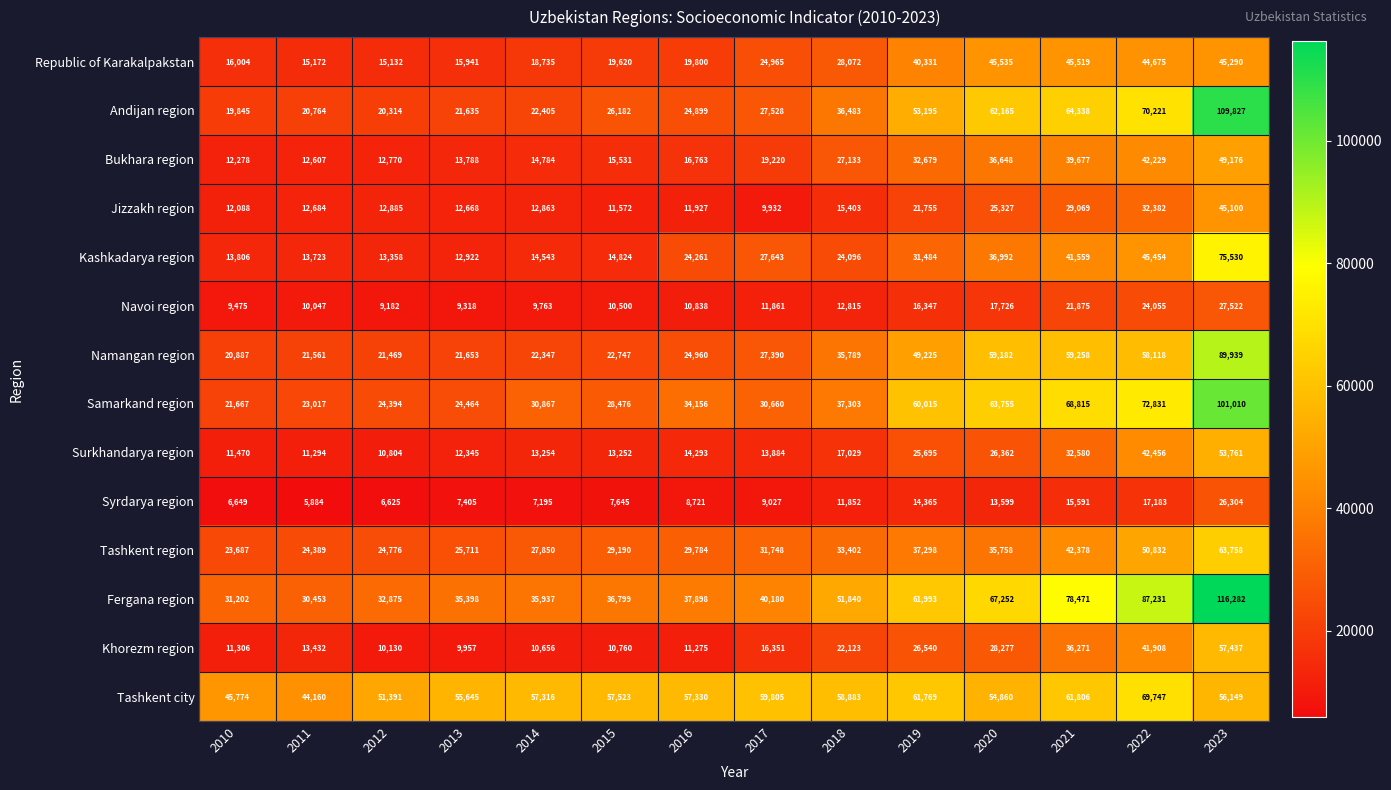

What is the average value of the Tashkent city series?

56583